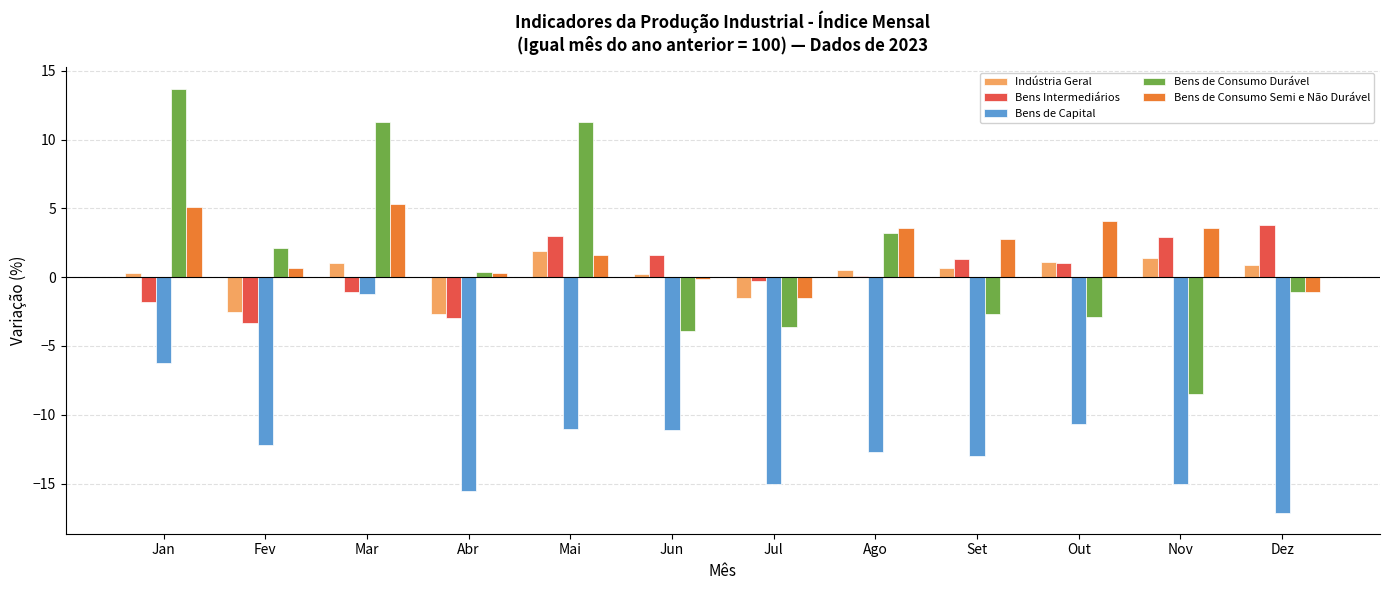

At which category does the chart reach its peak across all series?

Jan